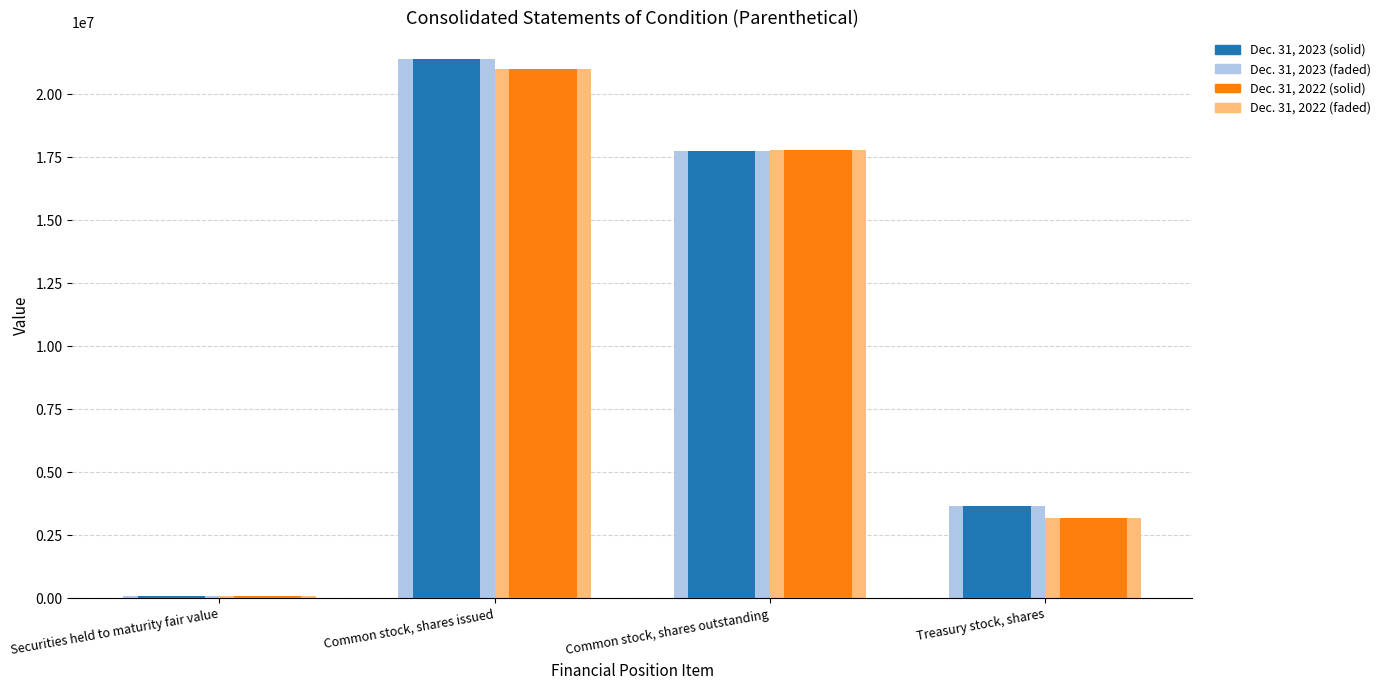

What is the label of the 4th bar from the left?

Treasury stock, shares